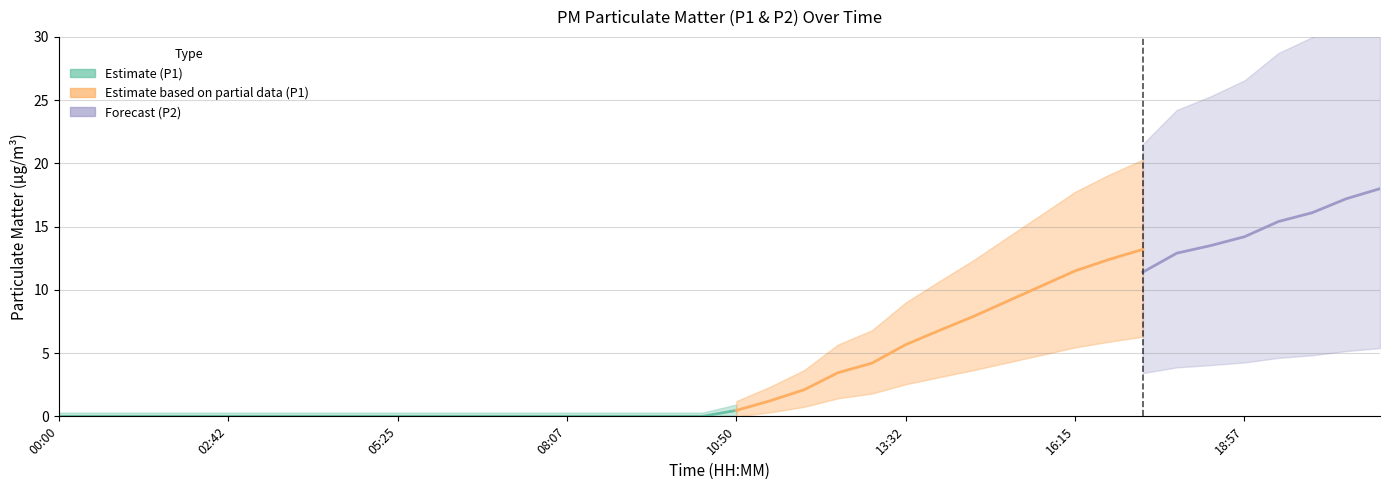

What is the label of the 17th point from the left?

08:40